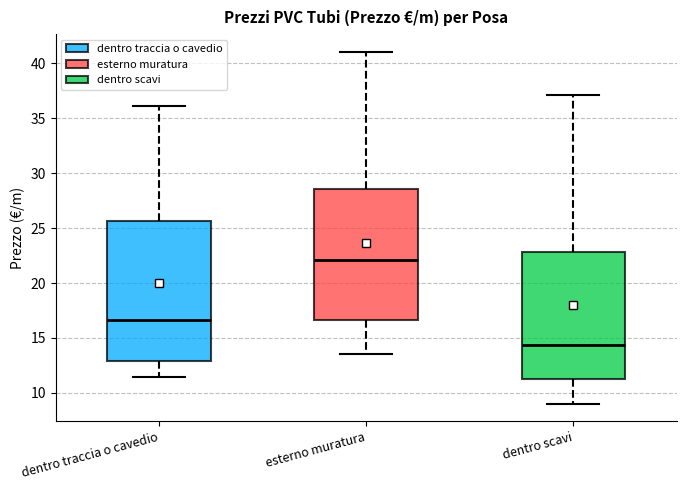

Reading left to right, transcribe this box plot: for each box, give where its median line is, the range the box spans, and where its two whiskers end, as read against the y-axis. The values are not printed on the chart, so give them approximately, as read against the axis.

dentro traccia o cavedio: median 16.5, box 13.0 to 25.5, whiskers 11.5 to 36.0
esterno muratura: median 22.0, box 16.5 to 28.5, whiskers 13.5 to 41.0
dentro scavi: median 14.5, box 11.0 to 23.0, whiskers 9.0 to 37.0